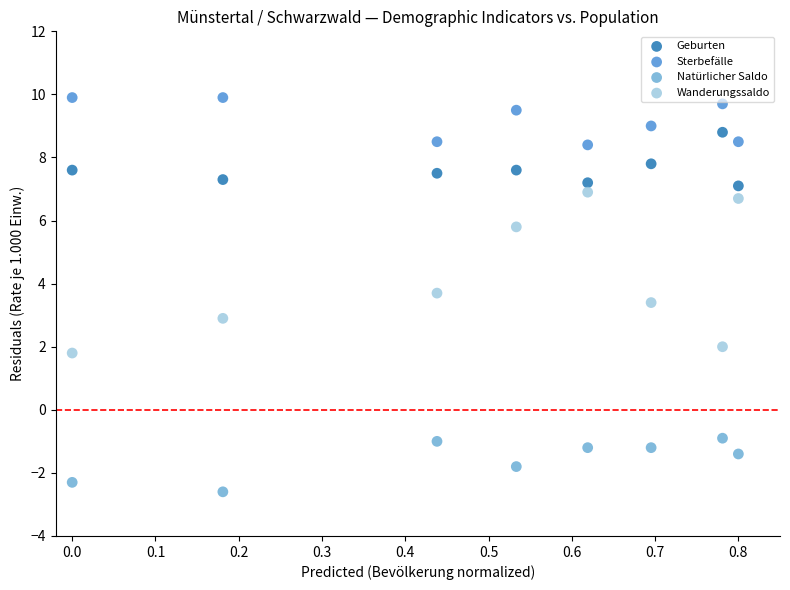

Across all data points, what is the range of Y values (max minus min)?

12.5